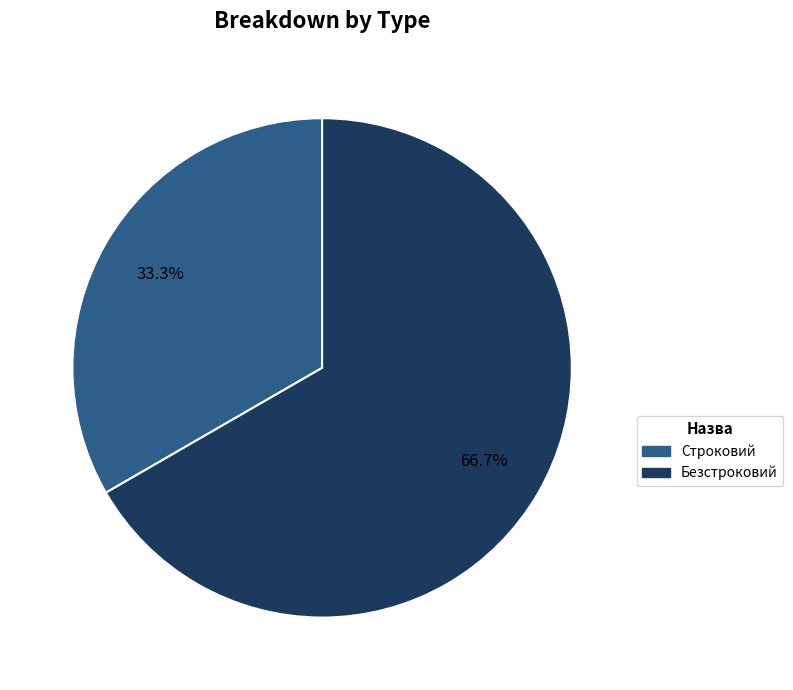

To the nearest percent, what is the difference between the Строковий and Безстроковий slice percentages?

33%